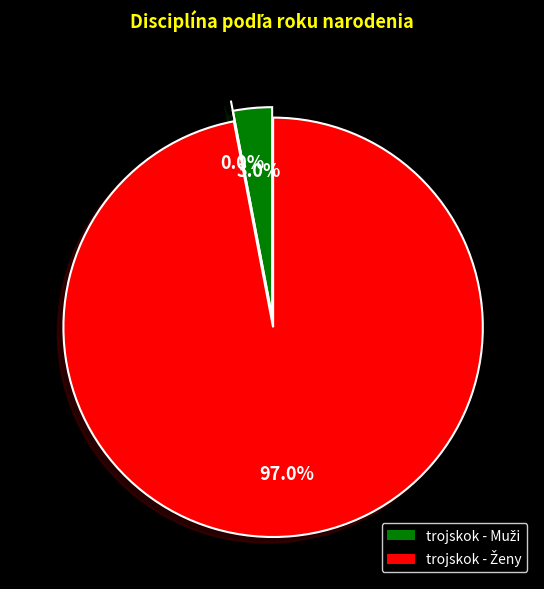

What percentage is NOT represented by trojskok - Muži (Megela)?

100.0%